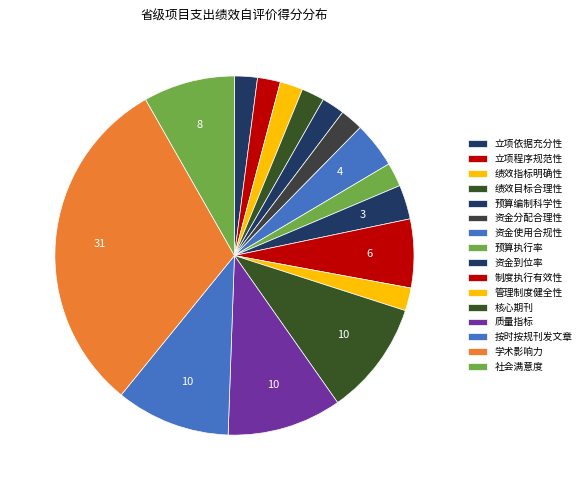

Which has a higher value, 绩效指标明确性 or 学术影响力?

学术影响力